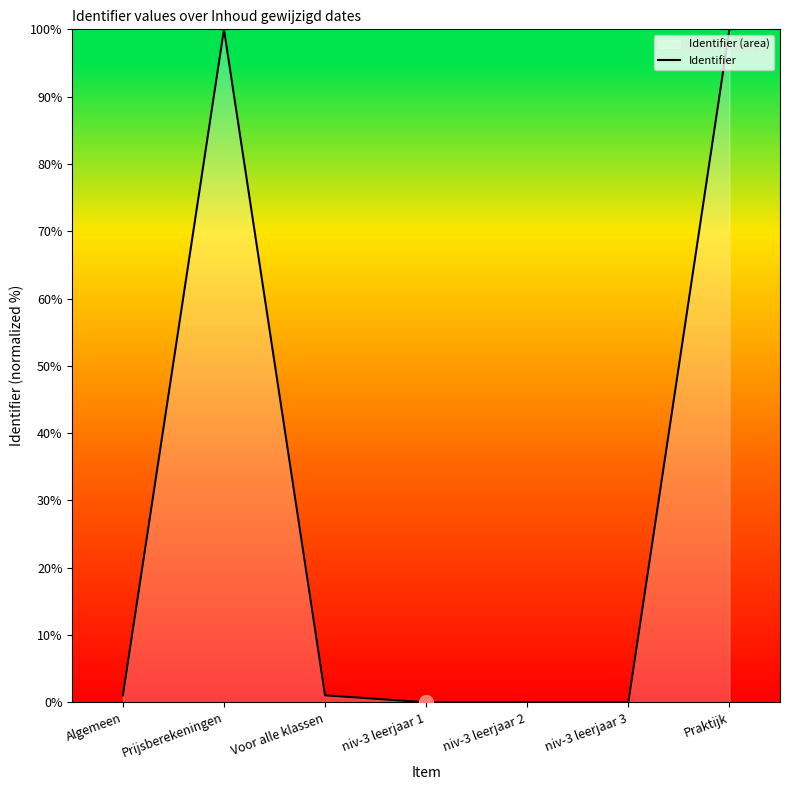

Rank the categories by value from lowest to highest.

niv-3 leerjaar 1, niv-3 leerjaar 2, niv-3 leerjaar 3, Algemeen, Voor alle klassen, Prijsberekeningen, Praktijk